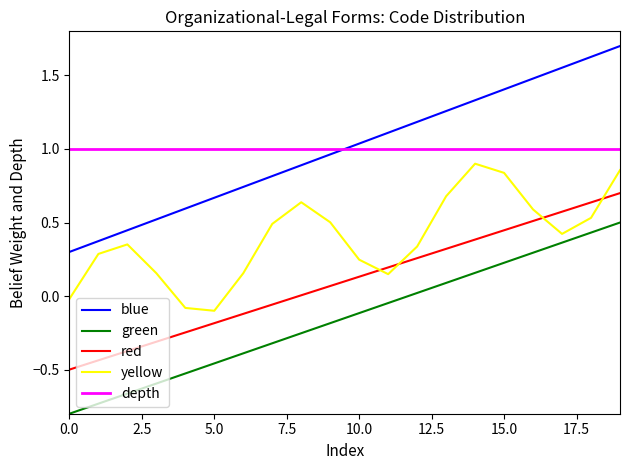

Which series has the widest spread of values?

blue